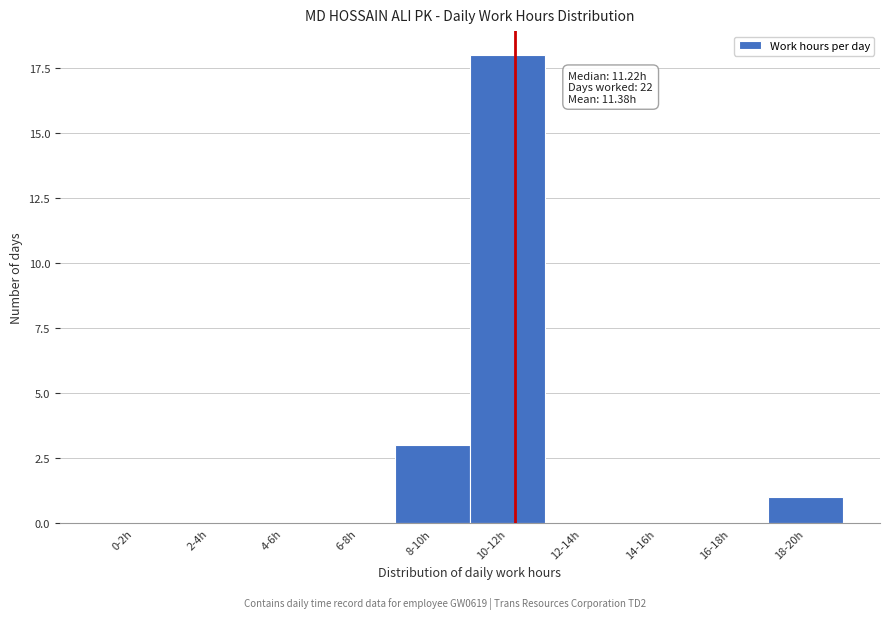

Reading left to right, what are all the values shown in this chart?

0-2h=0	2-4h=0	4-6h=0	6-8h=0	8-10h=3	10-12h=18	12-14h=0	14-16h=0	16-18h=0	18-20h=1